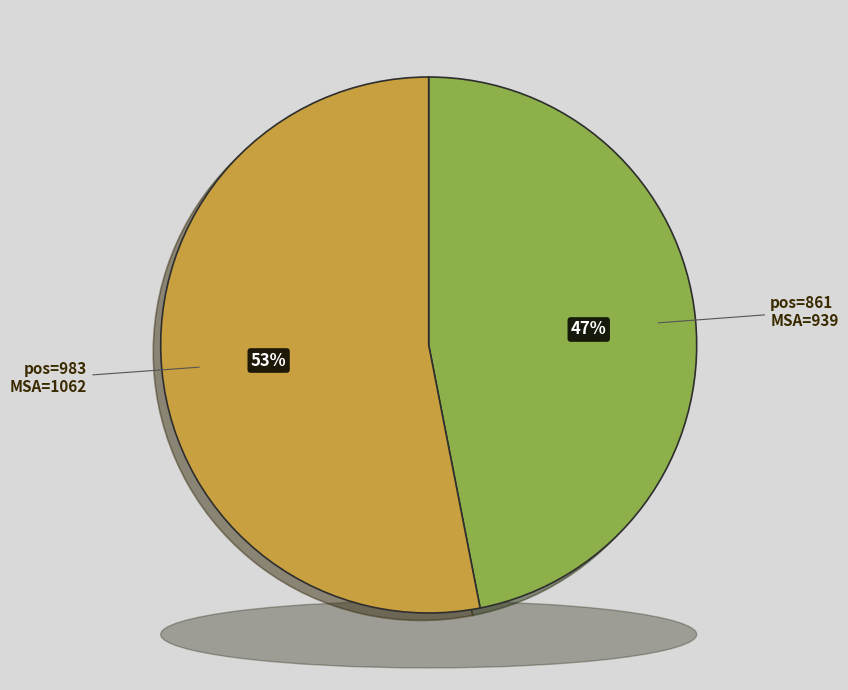

Between 983 and 861, which is larger?

983